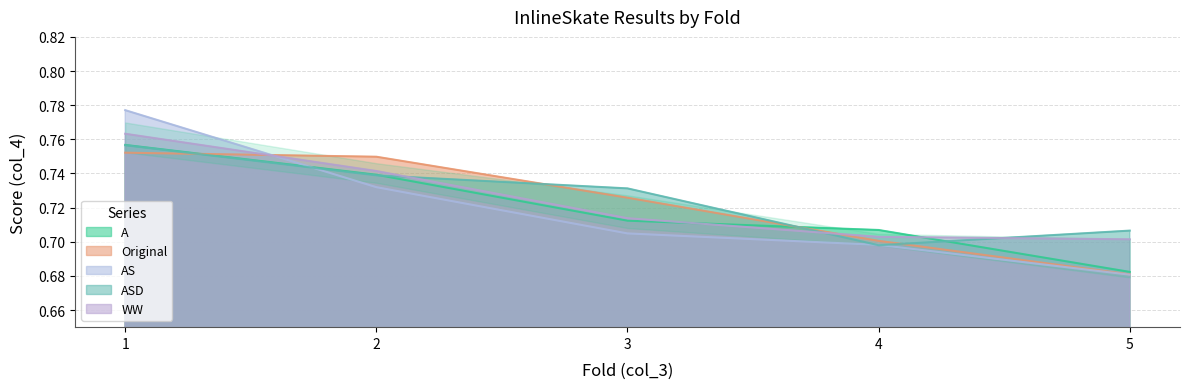

What is the difference between the maximum and minimum values in the ASD series?

0.1